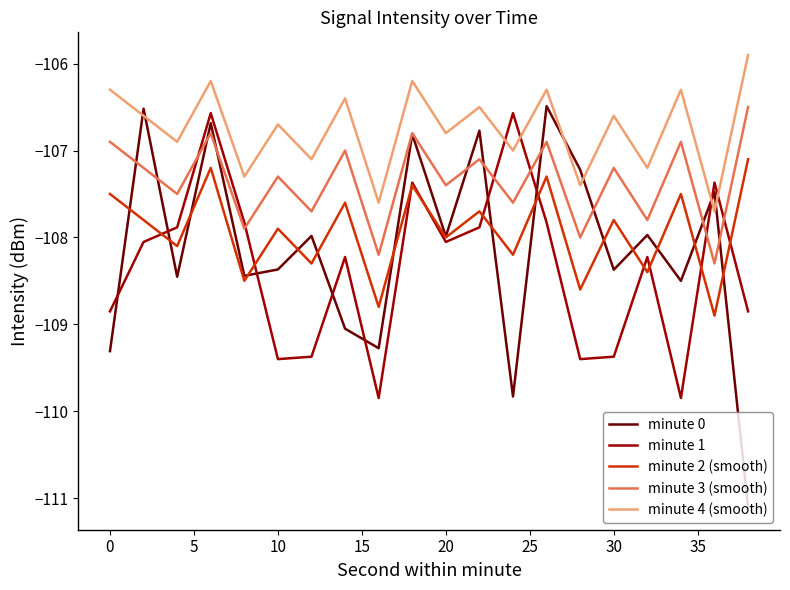

Which series has the widest spread of values?

minute 0